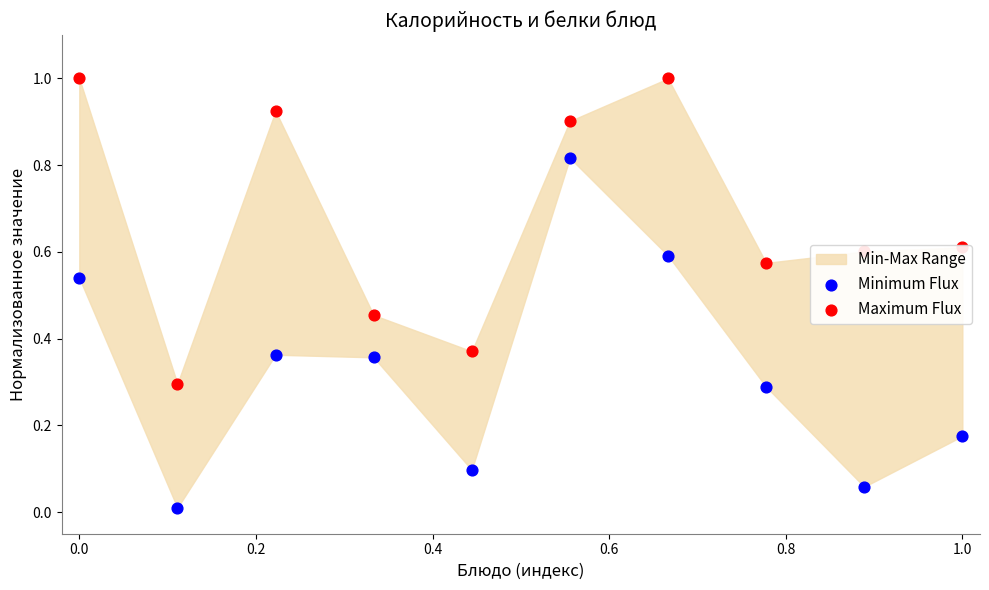

Which series reaches the maximum Y coordinate?

Maximum Flux